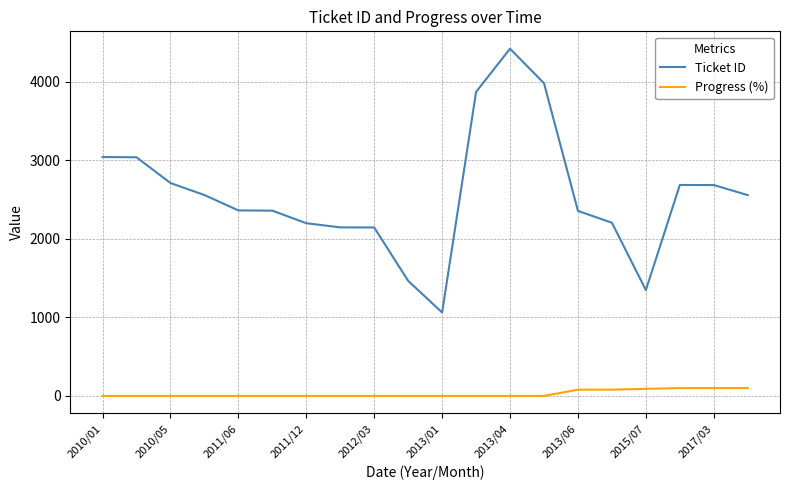

What is the difference between the maximum and minimum values in the Ticket ID series?

3360